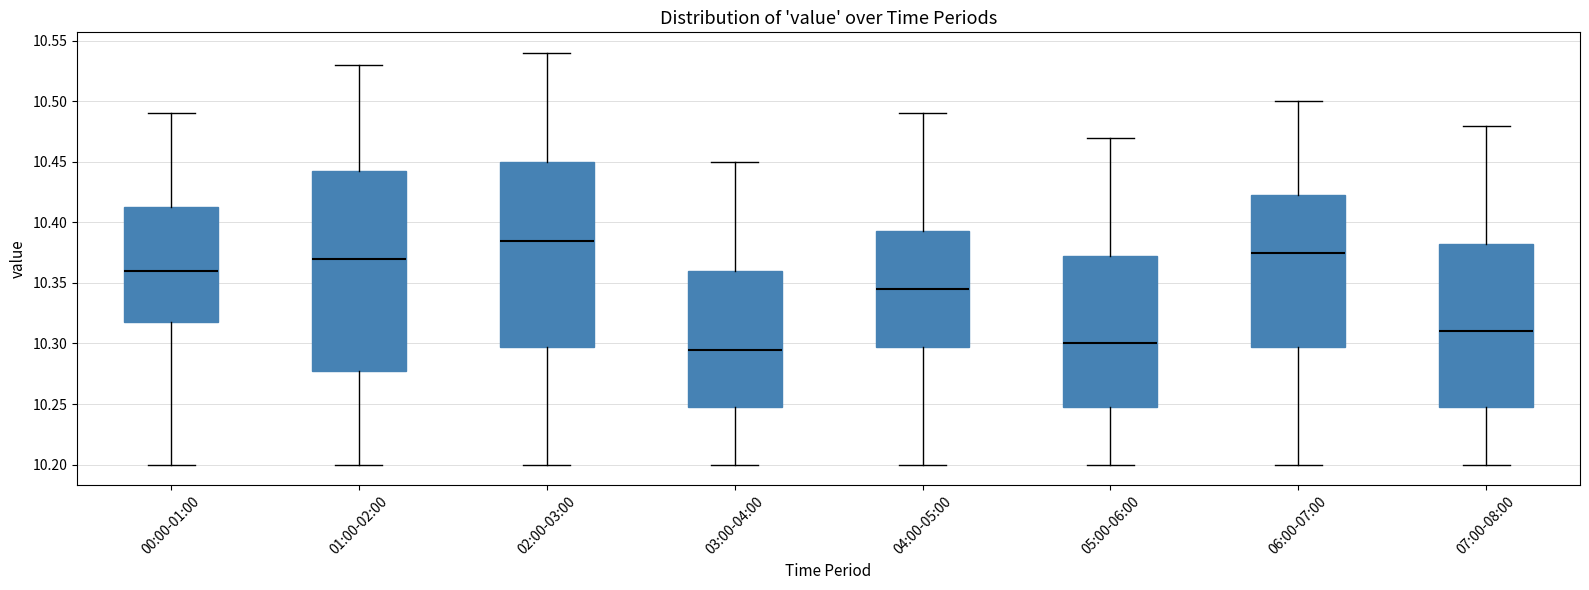

Where does the median line of the box for 03:00-04:00 sit on the y-axis? The values are not printed on the chart, so give them approximately, as read against the axis.

10.295